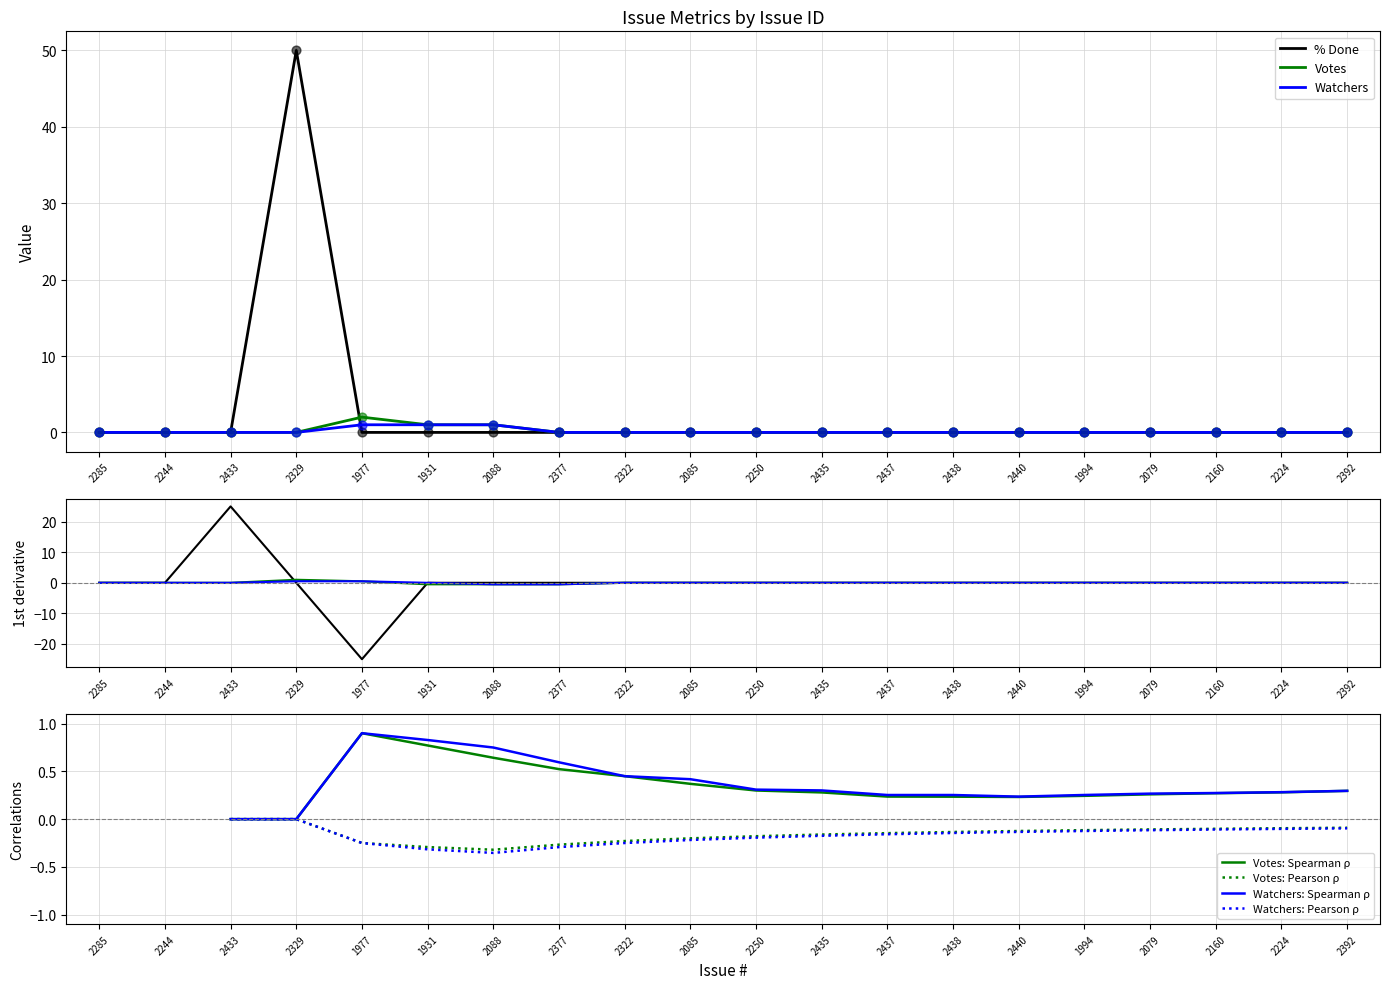

Which series has the widest spread of Y values?

% Done